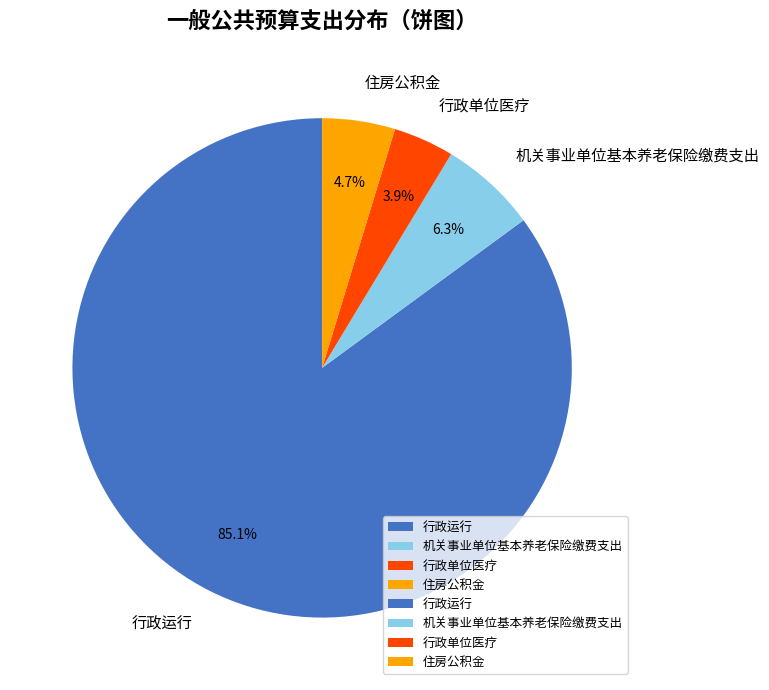

To the nearest percent, what is the difference between the 机关事业单位基本养老保险缴费支出 and 行政运行 slice percentages?

79%